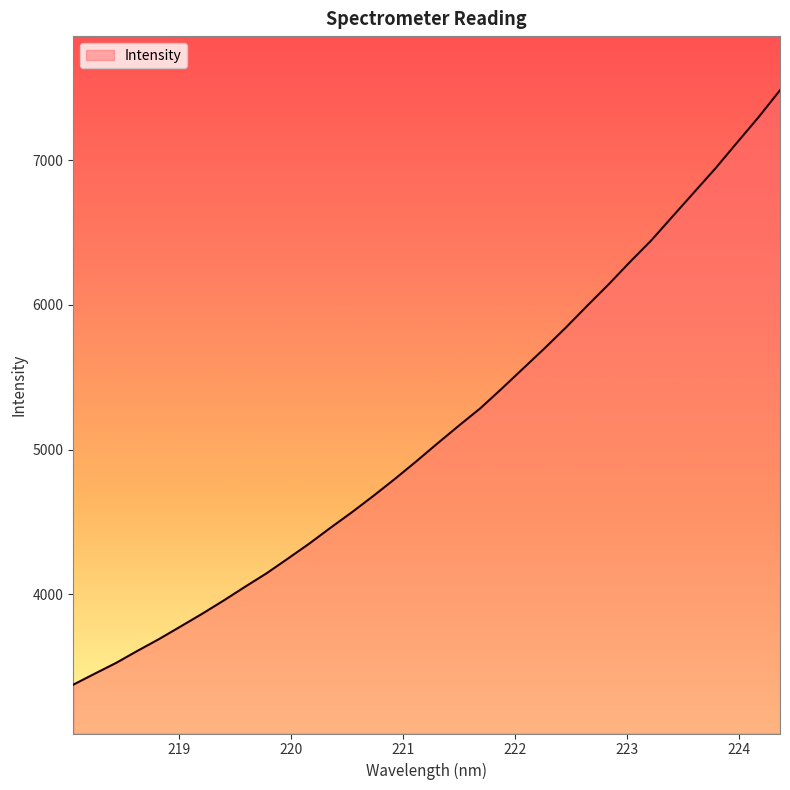

What is the minimum value shown in the chart?

3375.2